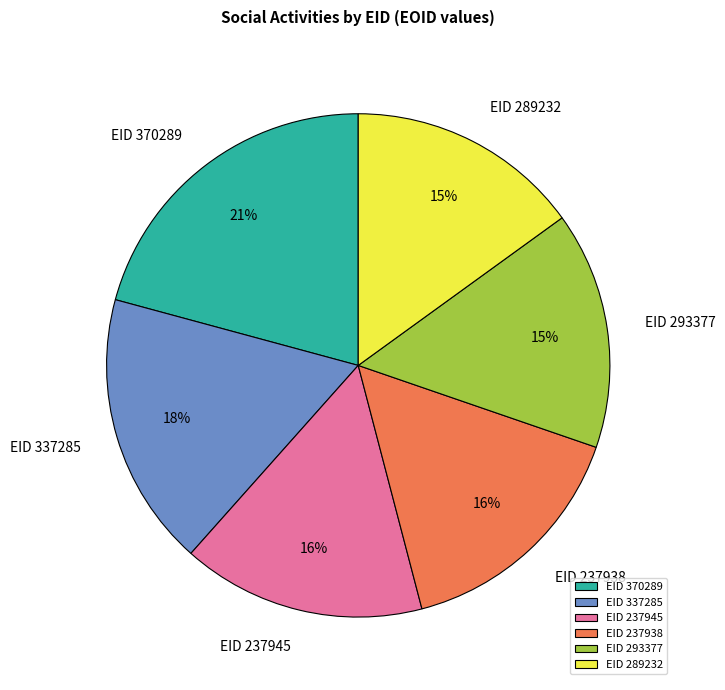

To the nearest percent, what percentage of the pie is EID 237945?

16%